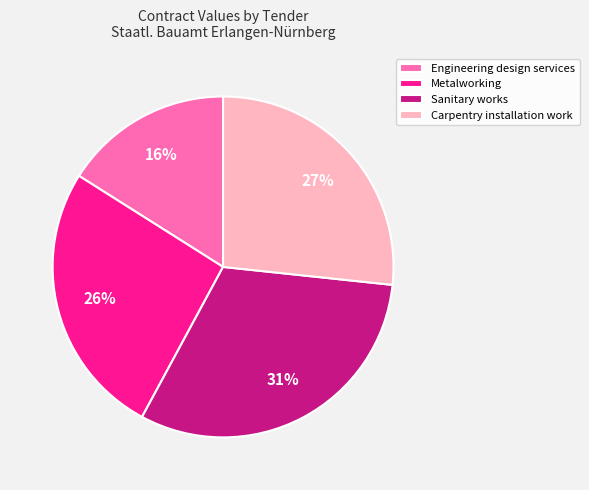

Is the sum of Engineering design services and Sanitary works greater than half?

No